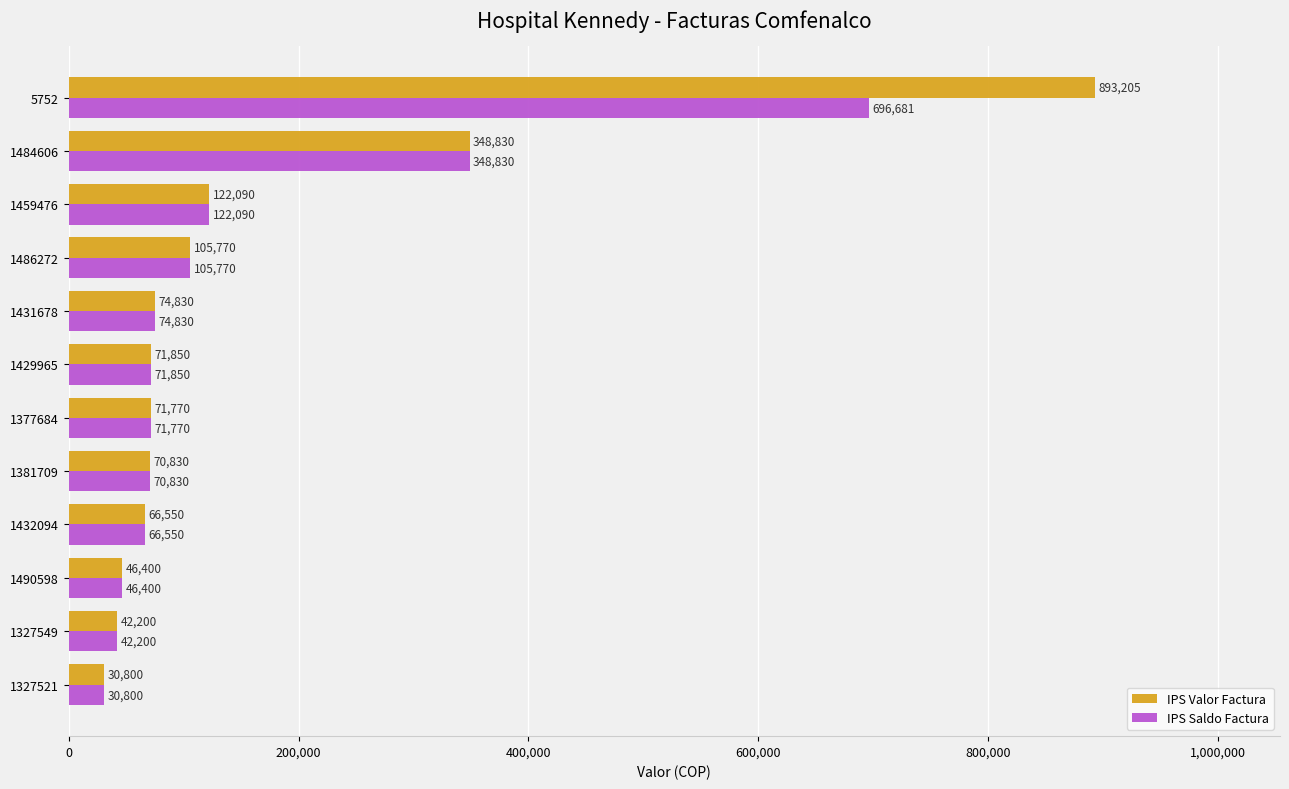

What is the highest value of the IPS Saldo Factura series?

696681